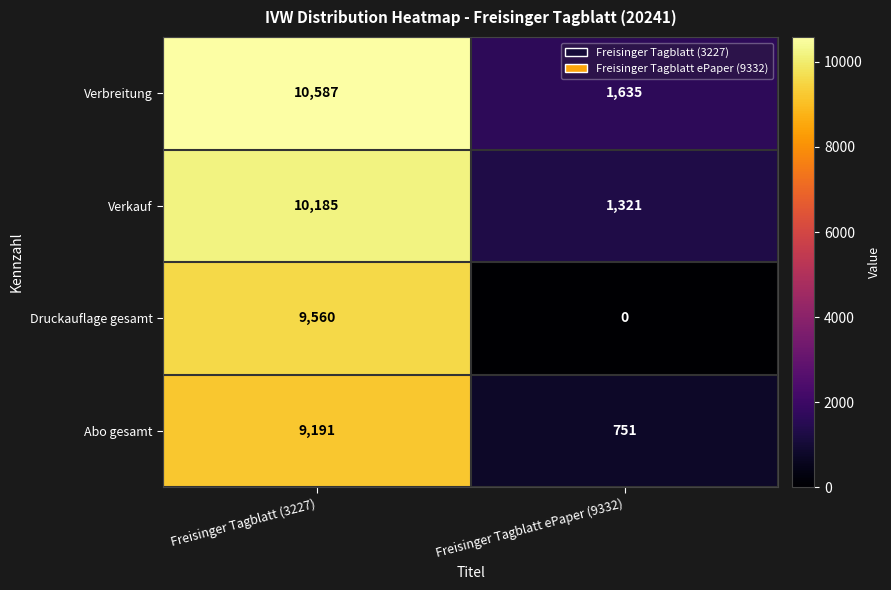

At how many categories does at least one series exceed 9947?

1